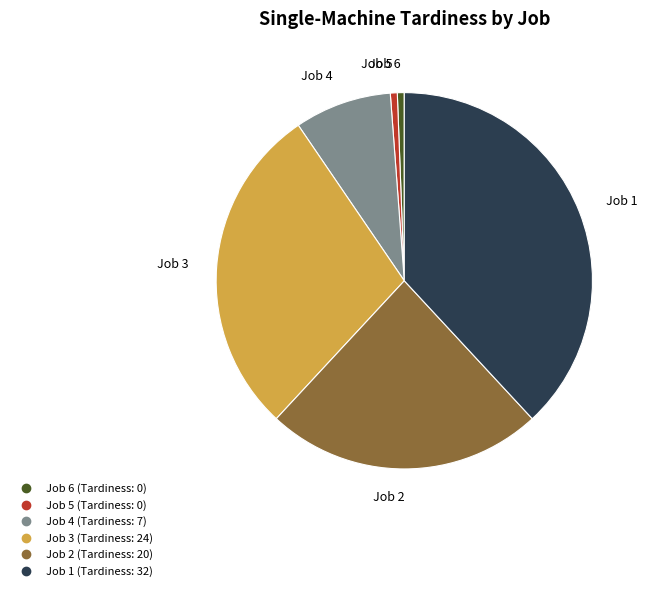

Is the sum of Job 5 and Job 3 greater than half?

No